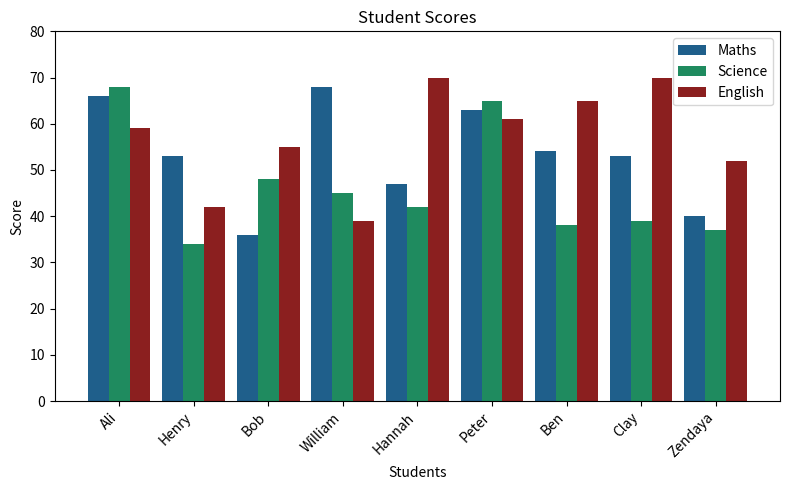

Which category has the lowest value across all series?

Henry